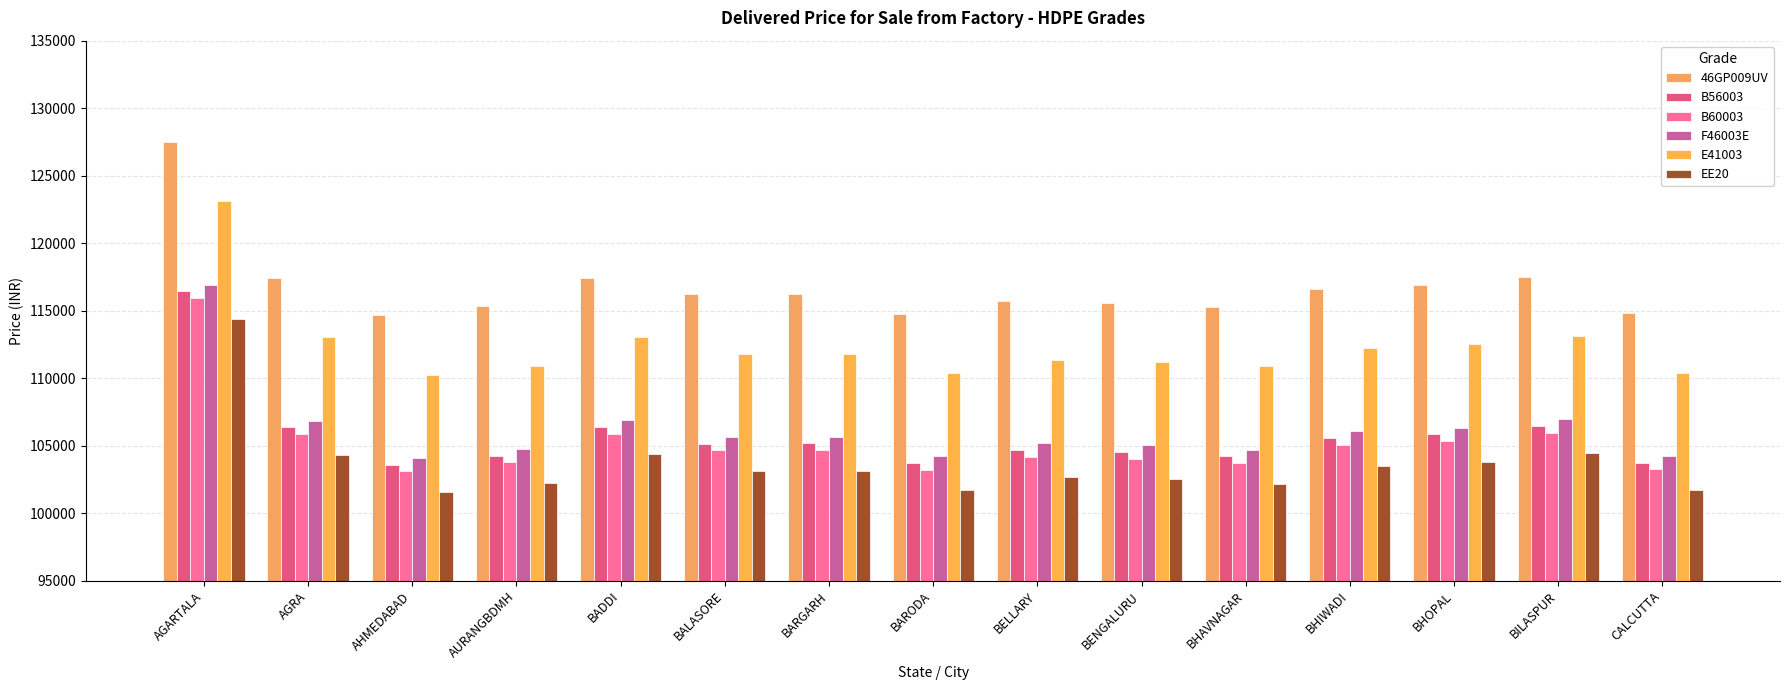

What is the difference between the second highest and second lowest values in the E41003 series?

2731